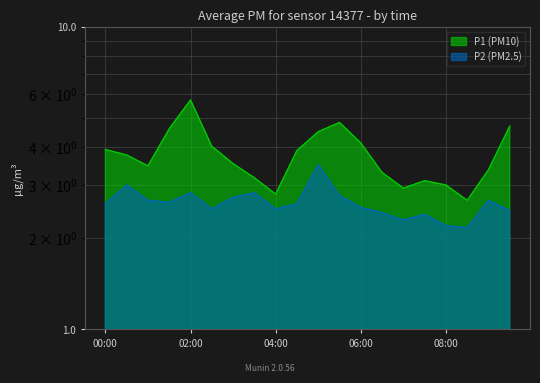

At which category is the sum across all series the highest?

02:00